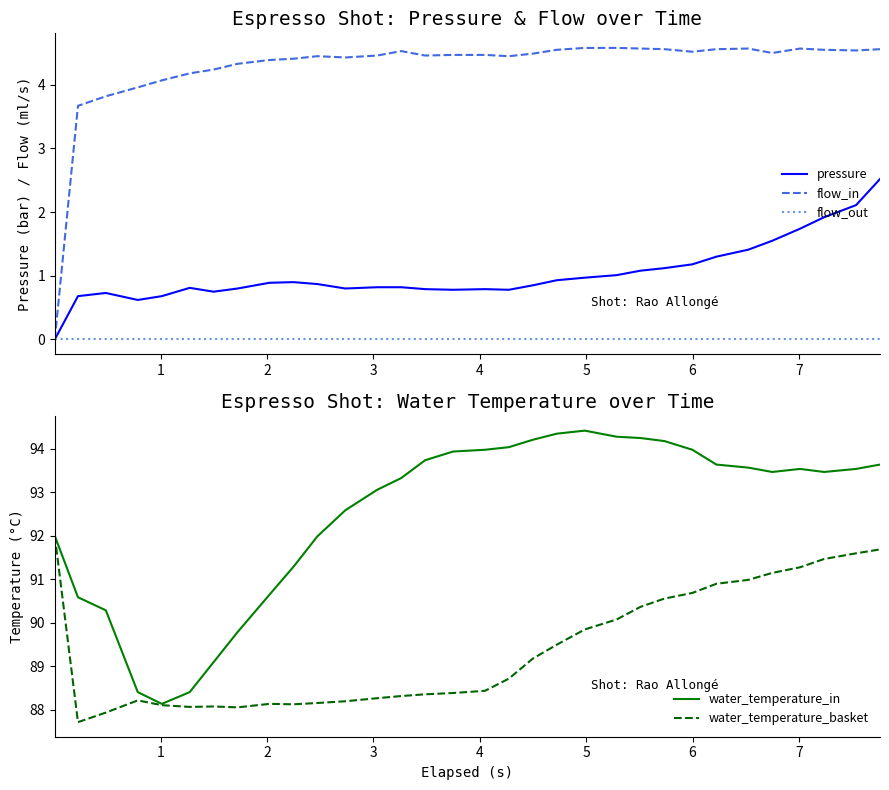

Which series has the largest total across all categories?

water_temperature_in